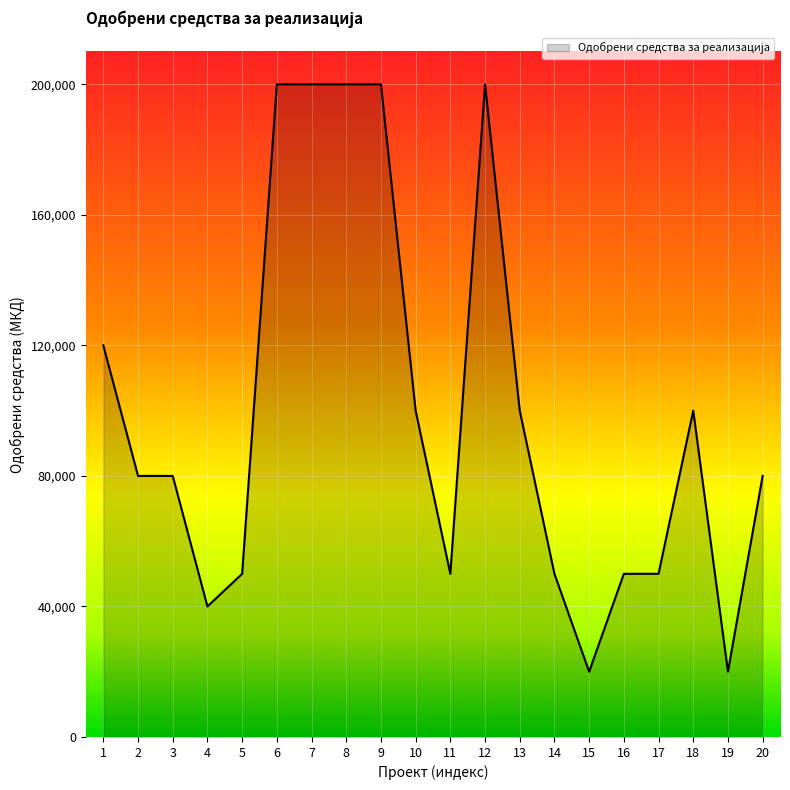

Is it true that the value at 9 is 200000?

True